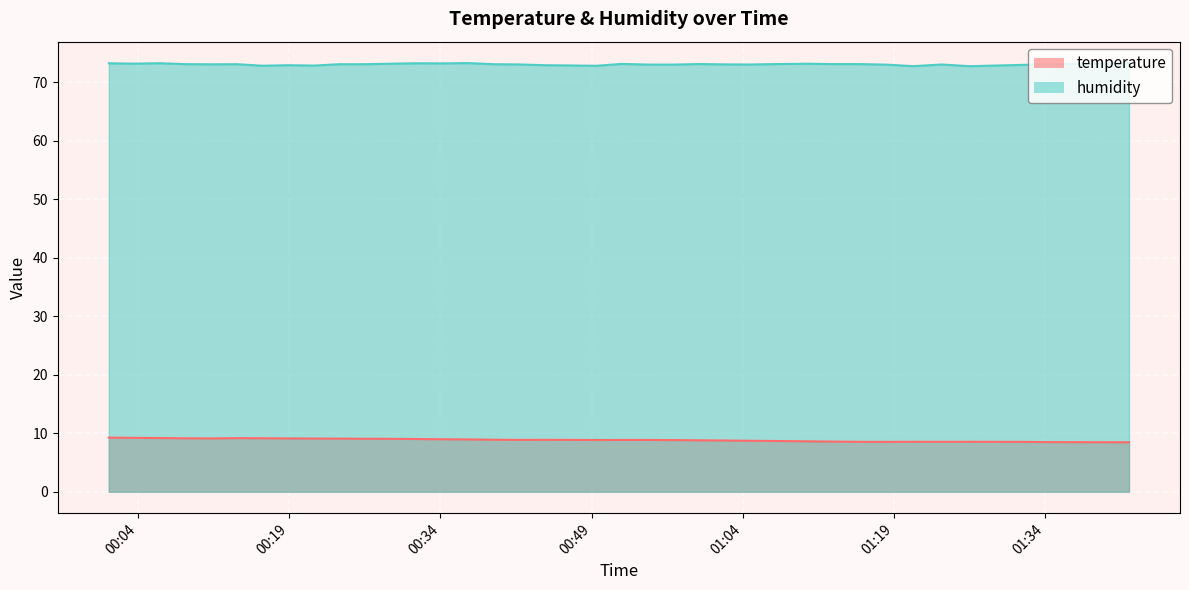

Which series has the largest range (max minus min)?

temperature